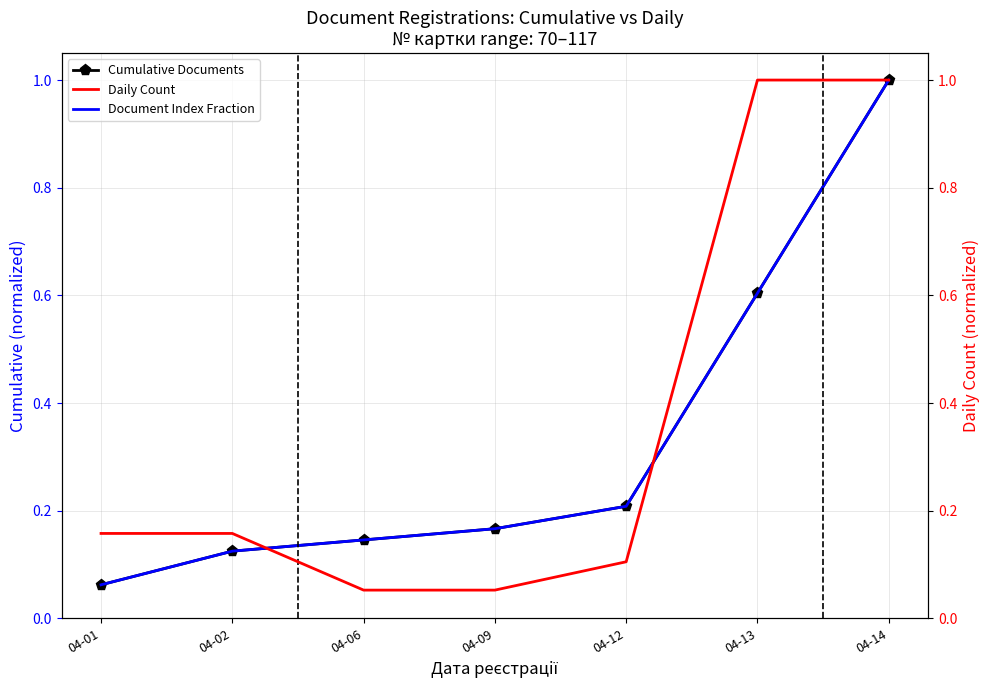

At which category does the chart reach its peak across all series?

04-14